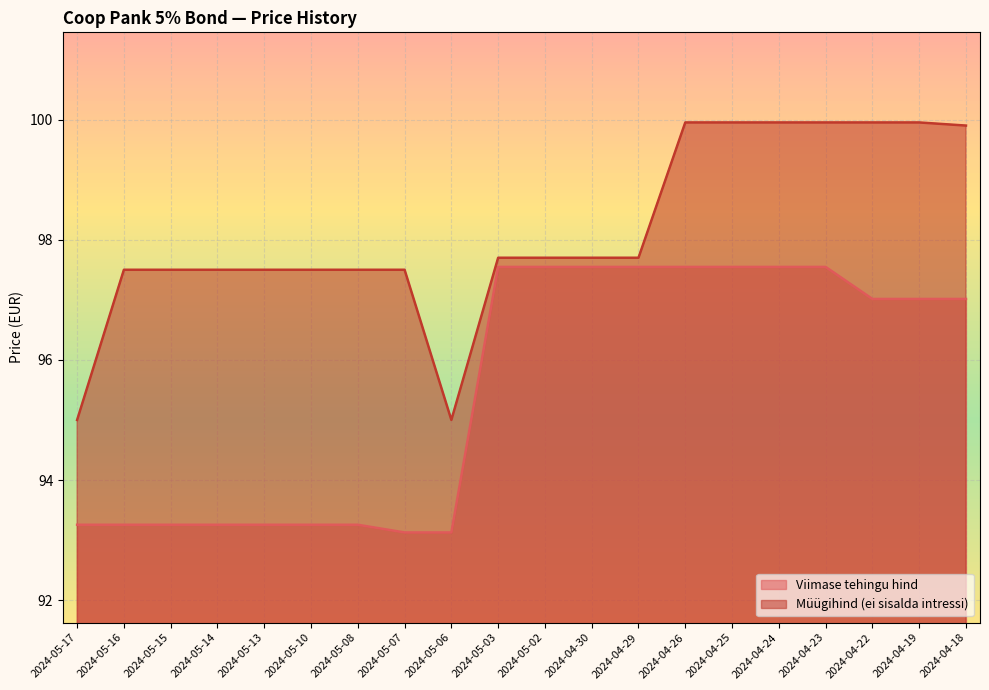

What is the label of the 9th point from the right?

2024-04-30